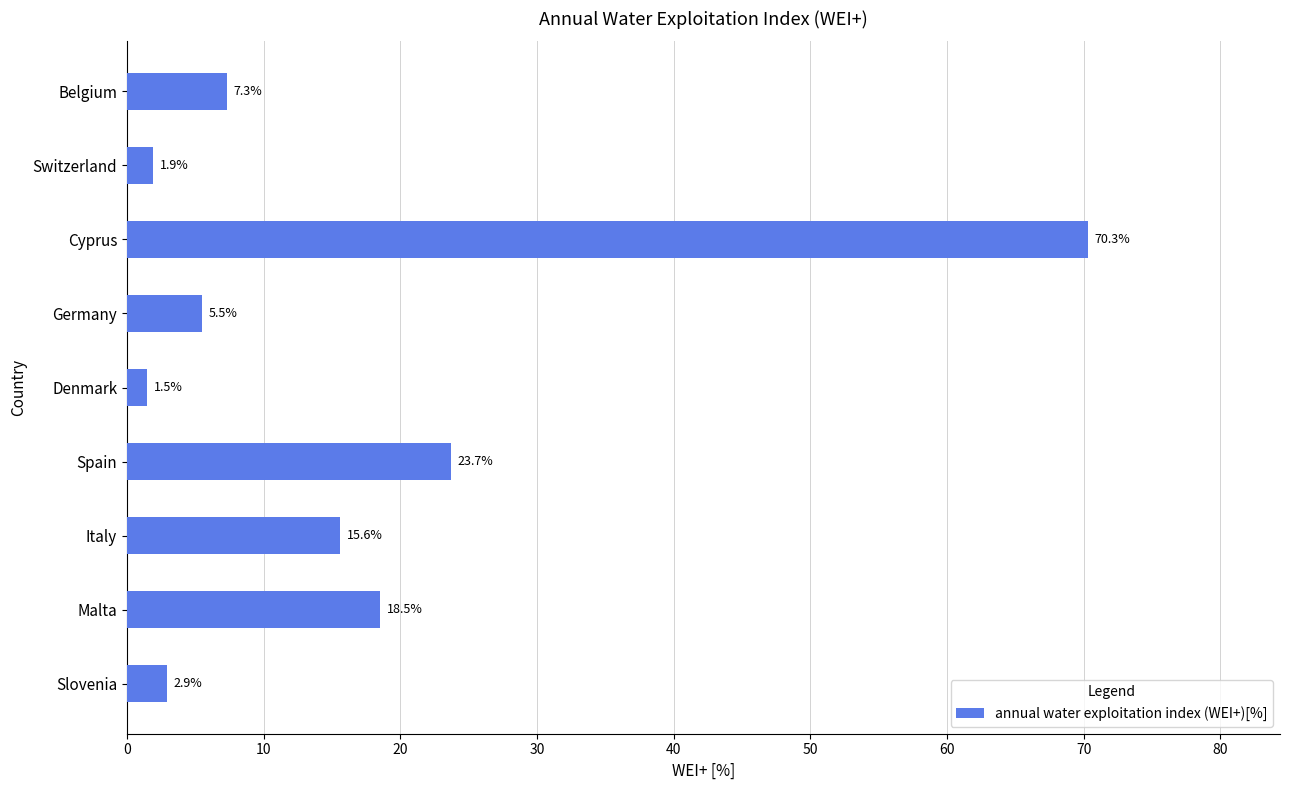

List the labels in order of value, smallest first.

Denmark, Switzerland, Slovenia, Germany, Belgium, Italy, Malta, Spain, Cyprus